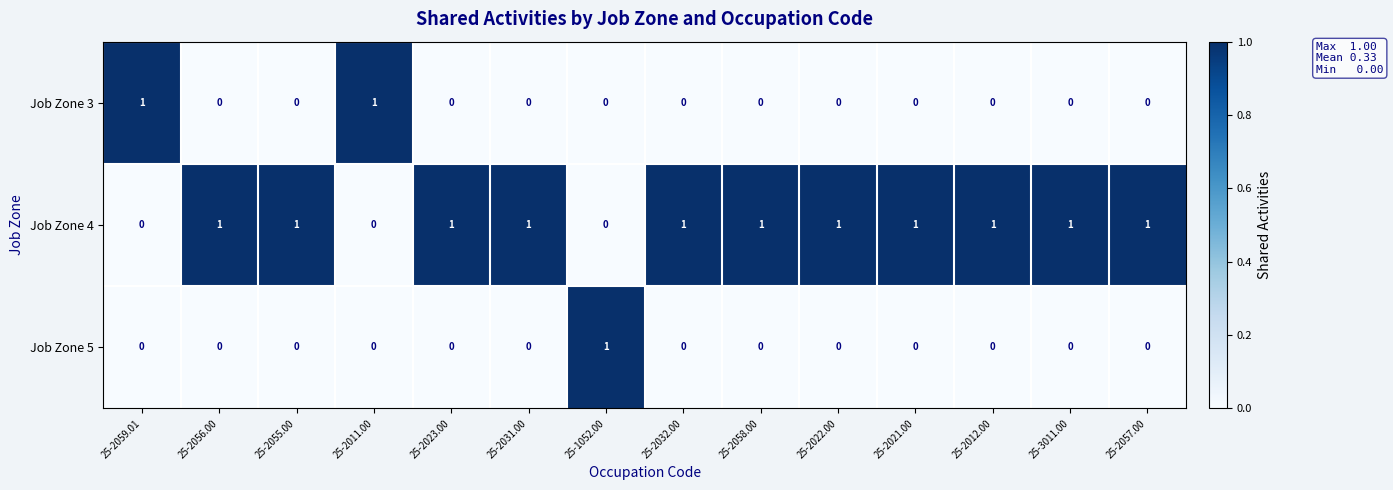

At how many categories does at least one series exceed 0?

14